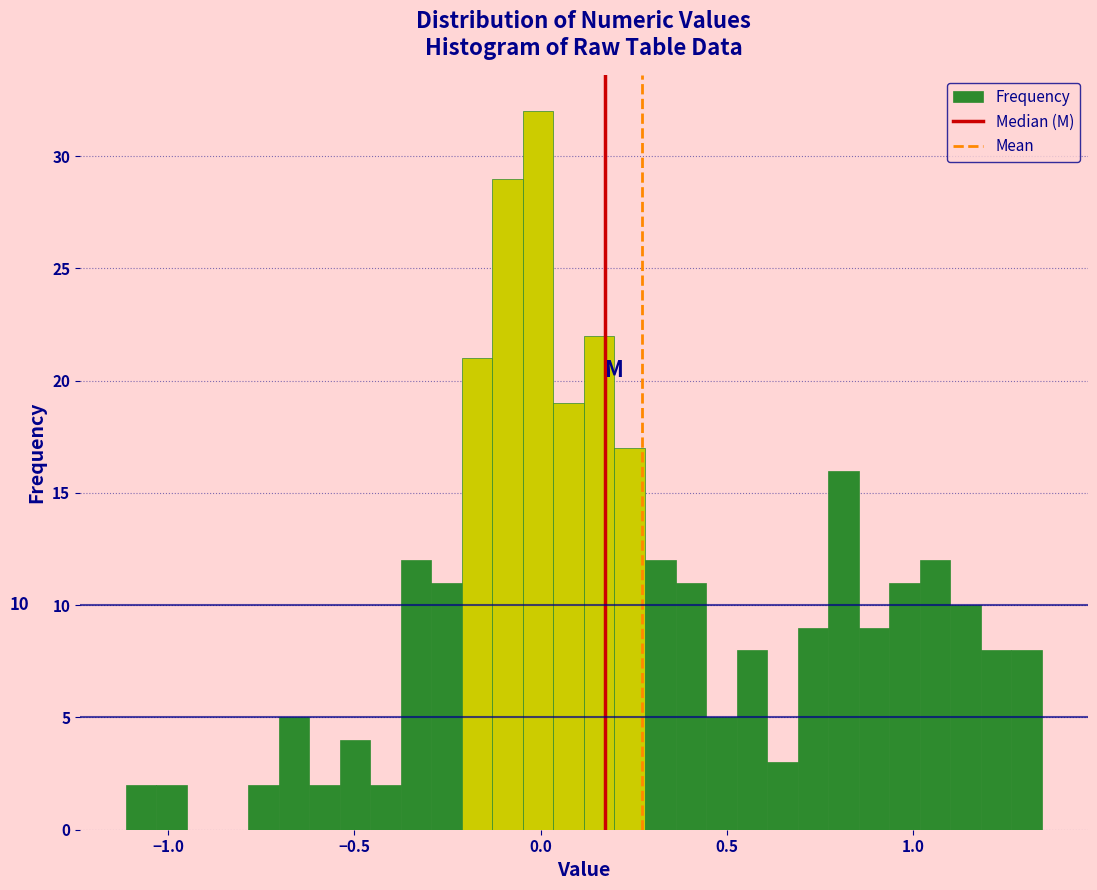

Read against the x-axis, roughly where is the centre of the tallest bar?

0.00